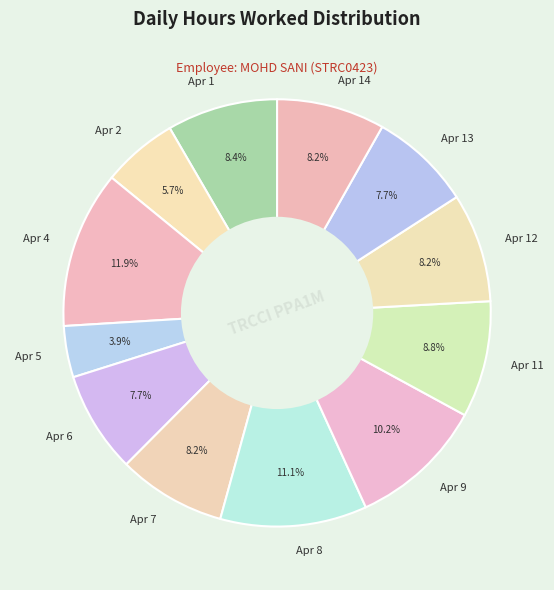

Does any single category account for the majority?

No